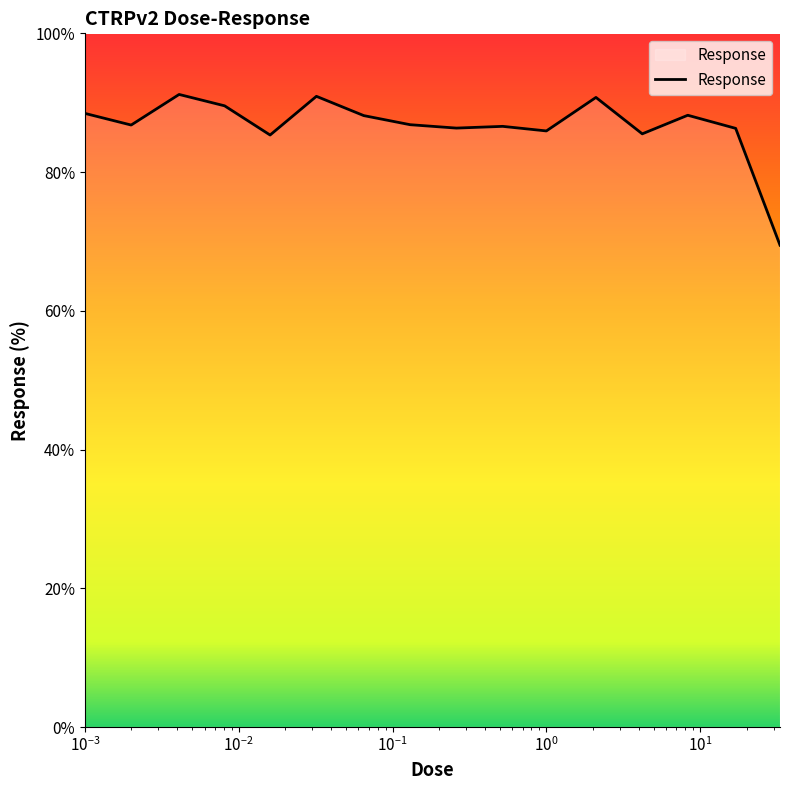

What is the difference between the maximum and minimum values?

21.7